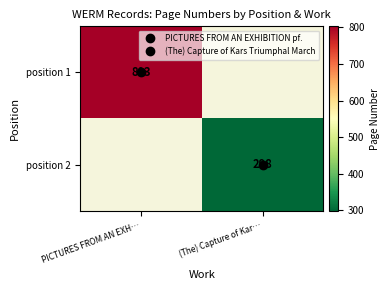

Which series has the largest range (max minus min)?

position 1